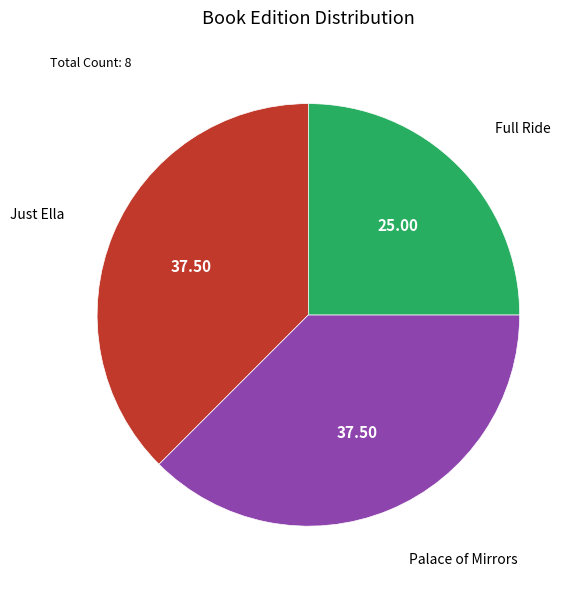

Is it true that Full Ride is 25% of the pie?

True